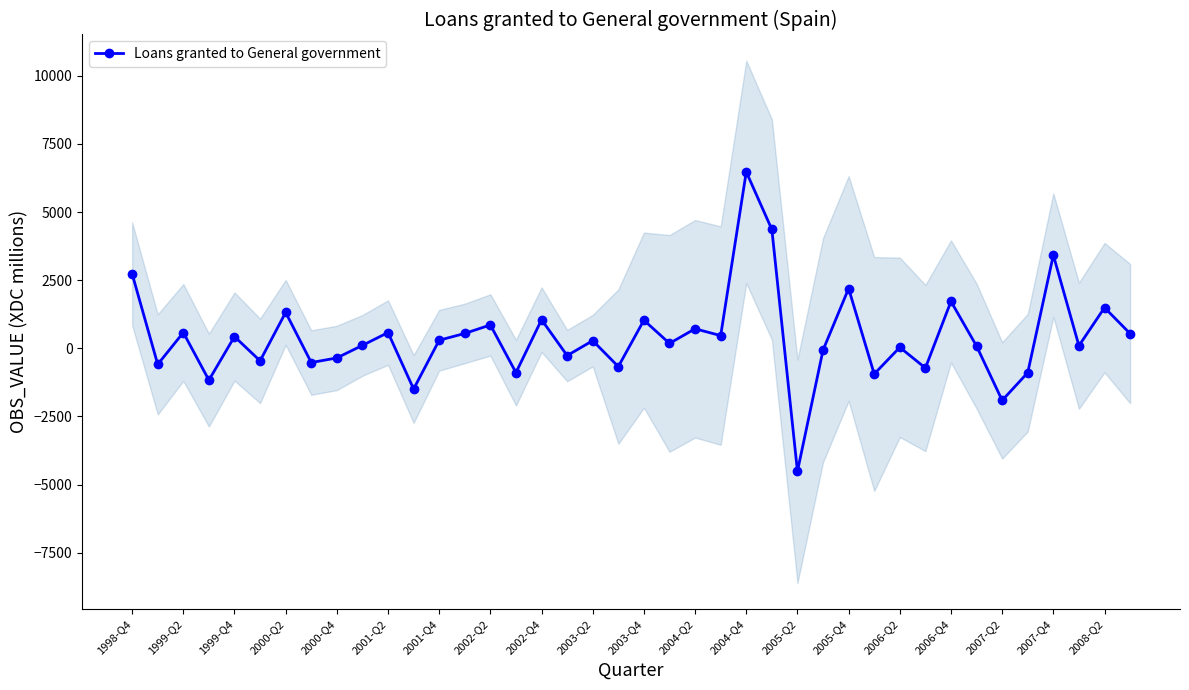

Which category has the lowest value in the Loans granted to General government series?

2005-Q2